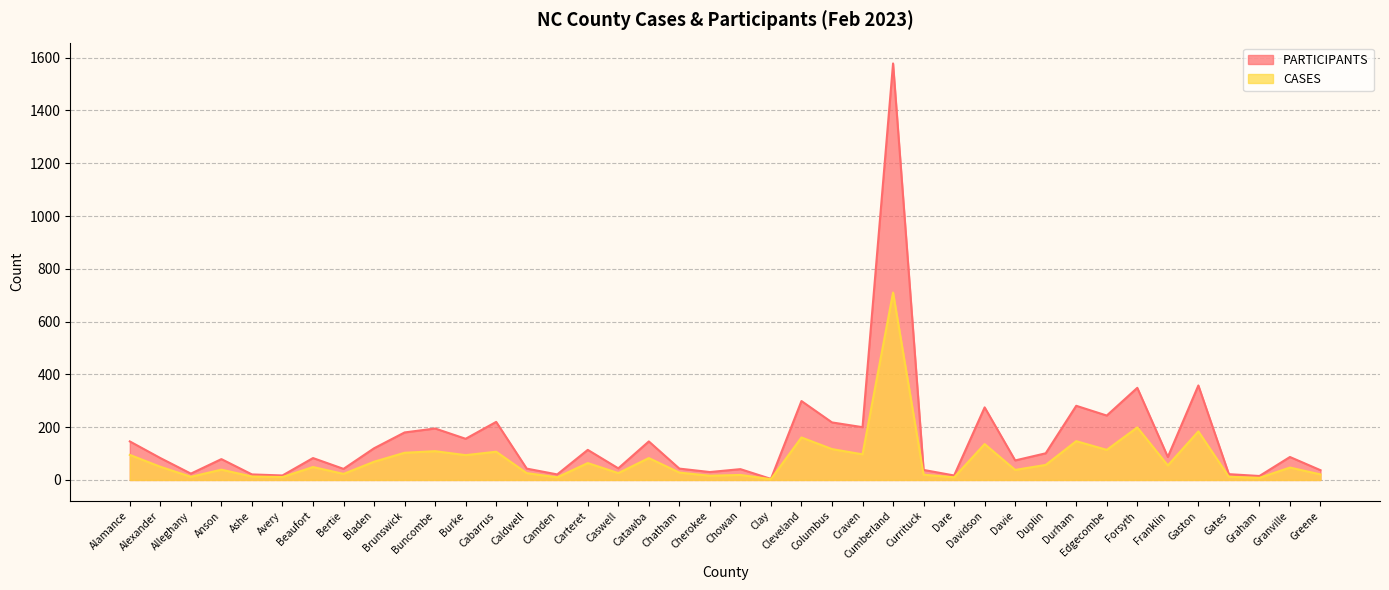

How many data points does each series have?

40